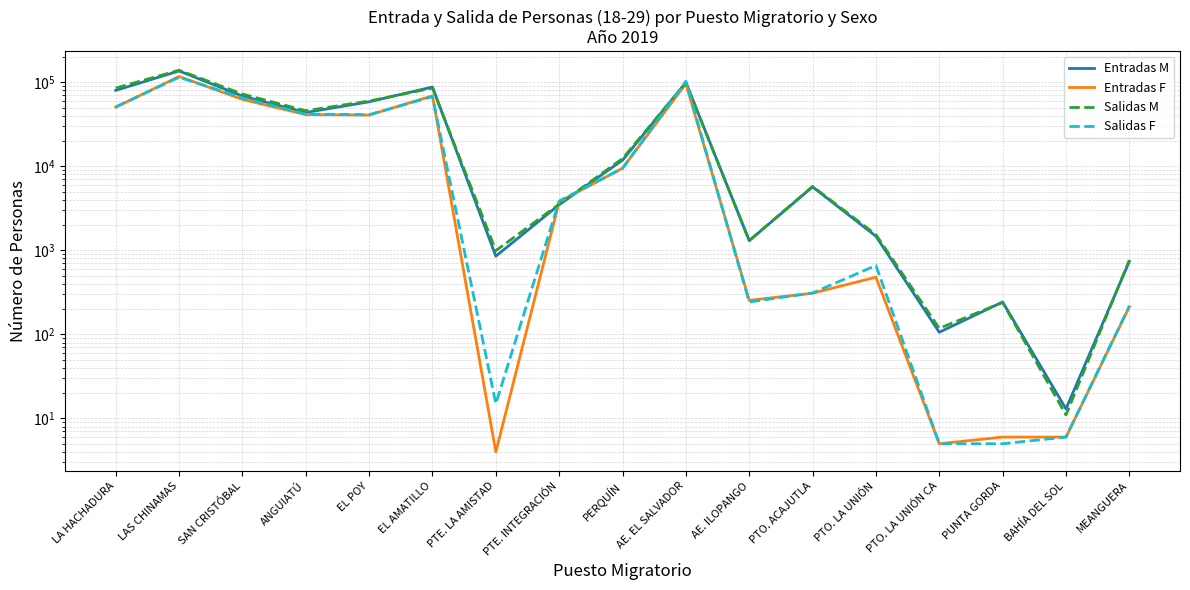

Is the value of Salidas F at EL POY greater than the value of Entradas F at LAS CHINAMAS?

No